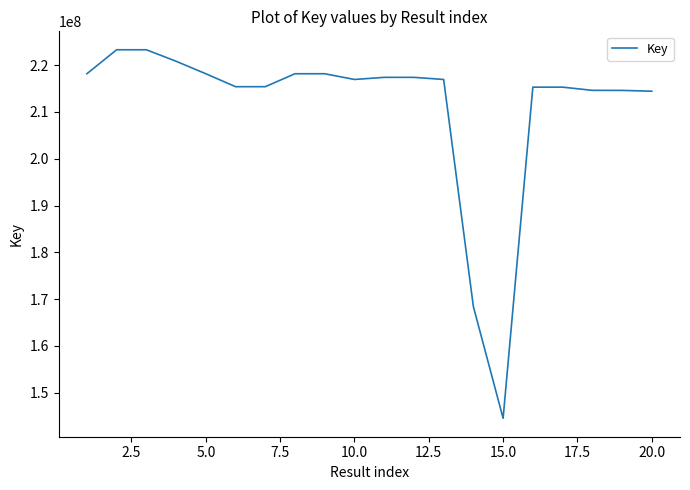

How many series are shown in this chart?

1